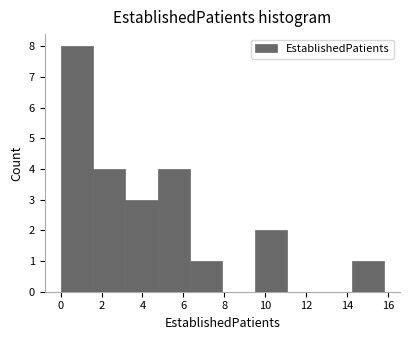

Reading left to right, list every bar in this chart as the range it spans on the x-axis followed by its height. Neither the bar edges nor the heights are printed on the chart, so give them approximately, as read against the axes.

0.00 to 1.58: 8
1.58 to 3.16: 4
3.16 to 4.74: 3
4.74 to 6.32: 4
6.32 to 7.90: 1
7.90 to 9.48: 0
9.48 to 11.06: 2
11.06 to 12.64: 0
12.64 to 14.22: 0
14.22 to 15.80: 1